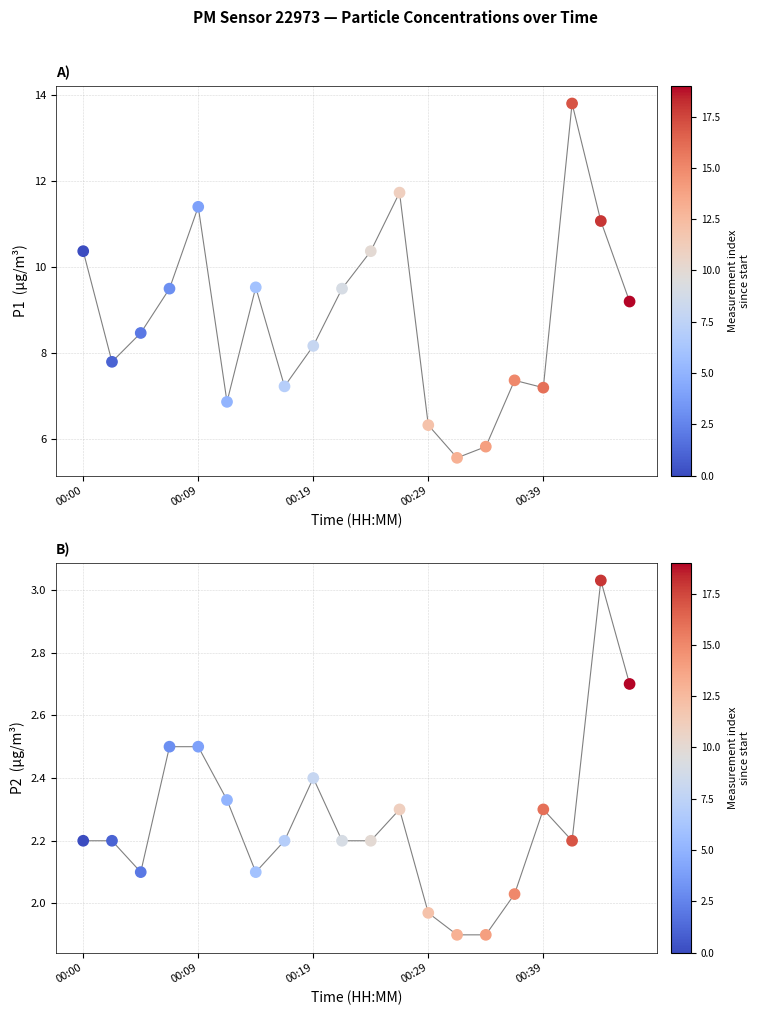

At how many categories does at least one series exceed 4?

20